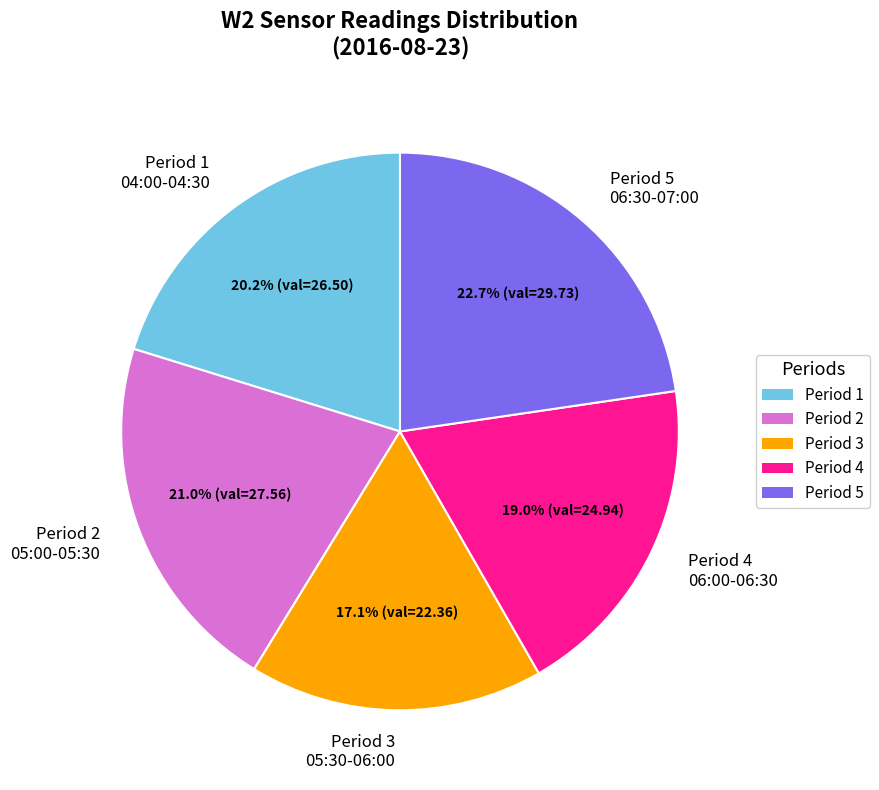

Is Period 1 04:00-04:30 the majority of the pie?

No